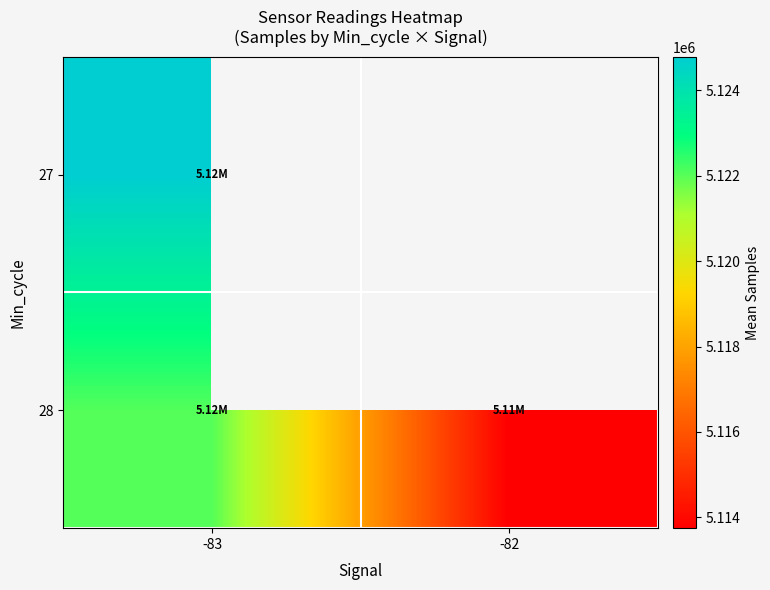

At which label is 28 closest to 5117907?

-82